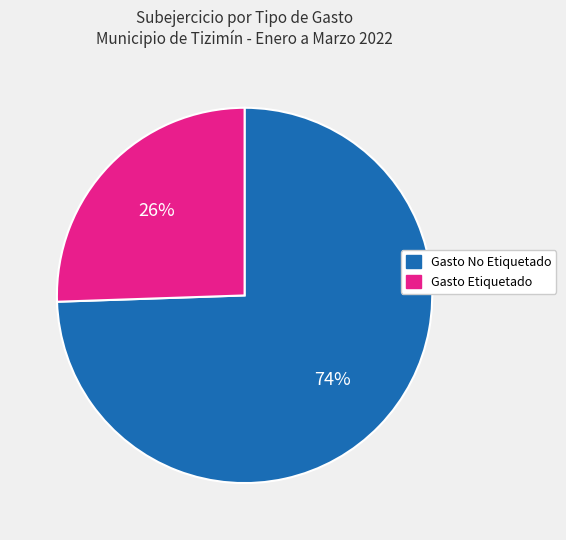

Between Gasto No Etiquetado and Gasto Etiquetado, which is larger?

Gasto No Etiquetado